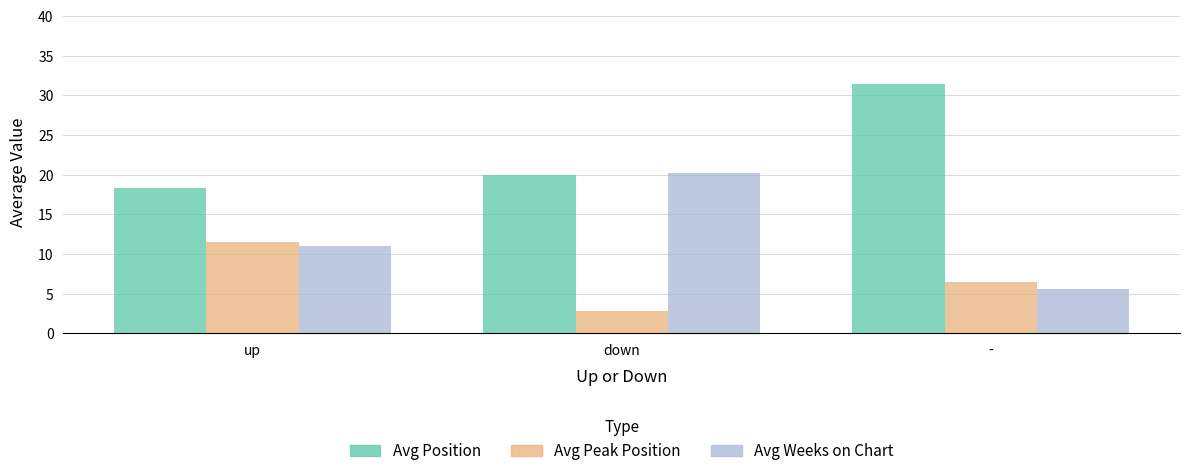

What is the total value across all series at down?

42.9